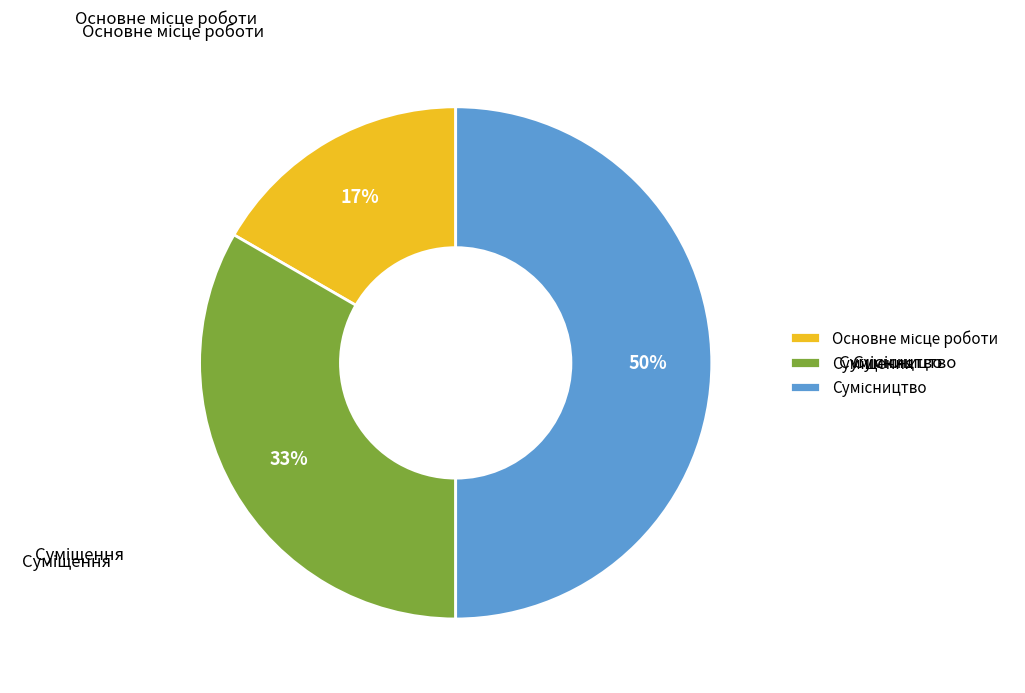

To the nearest percent, what is the difference between the largest and smallest slice percentages?

33%